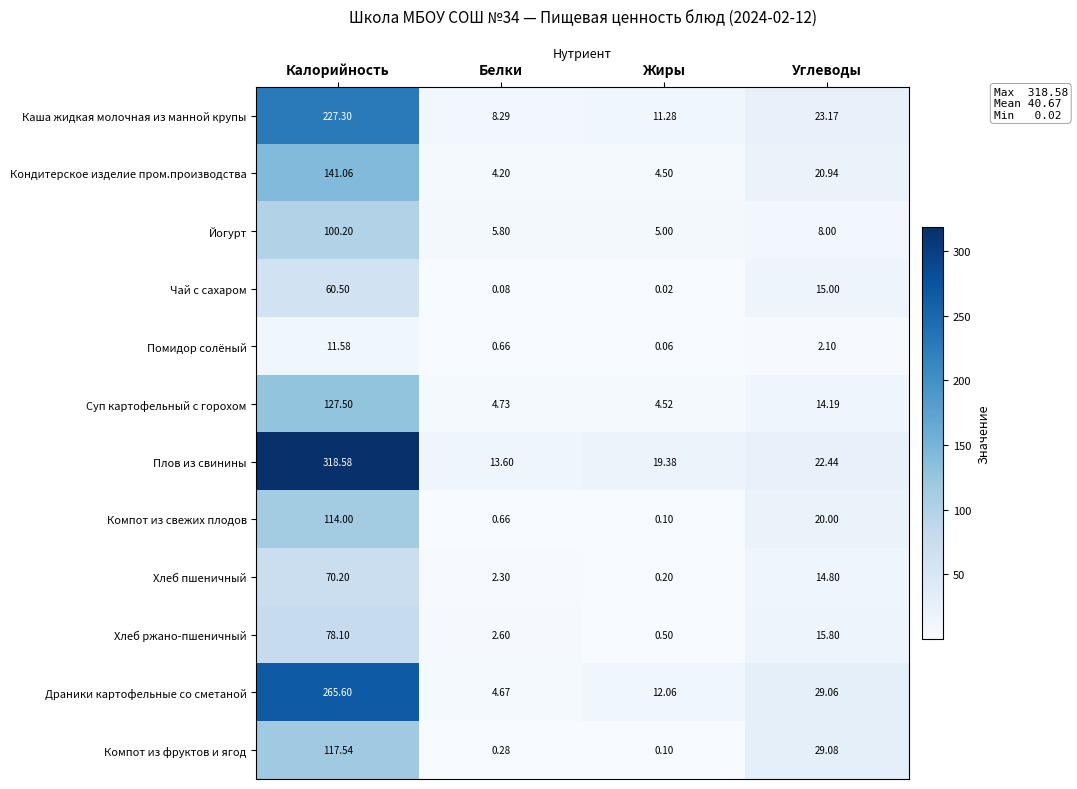

At which label does Плов из свинины reach its minimum?

Белки